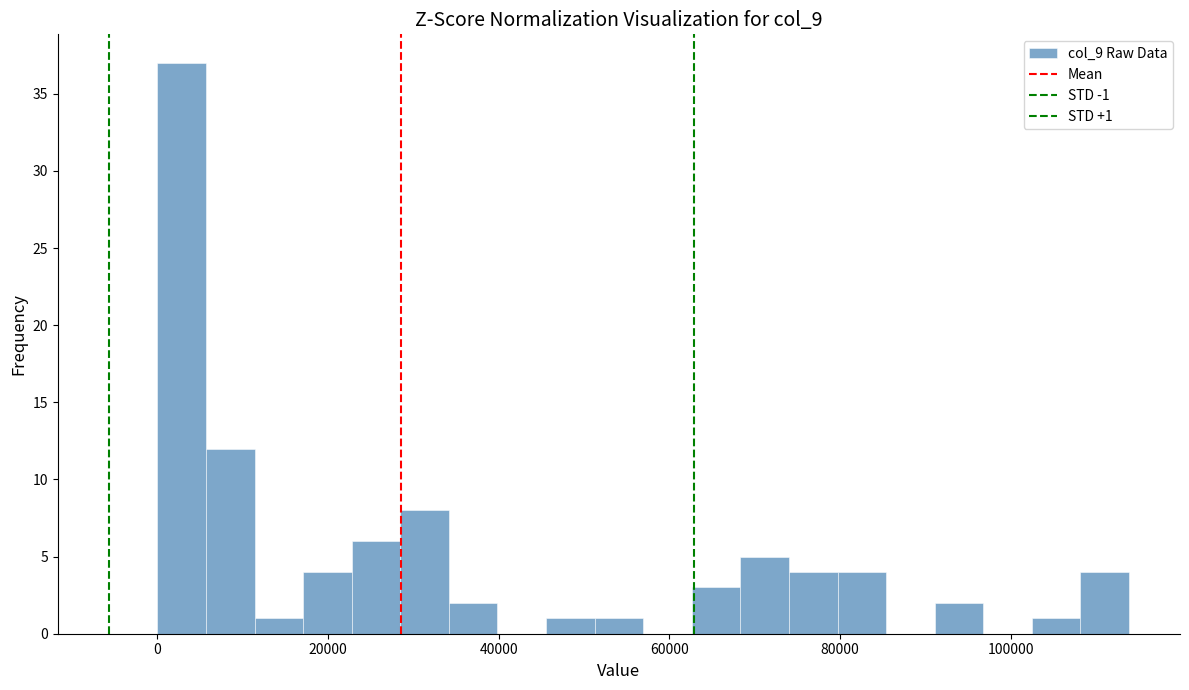

Around what value on the x-axis is the tallest bar? Give the approximate position of its centre, as read against the axis.

2000